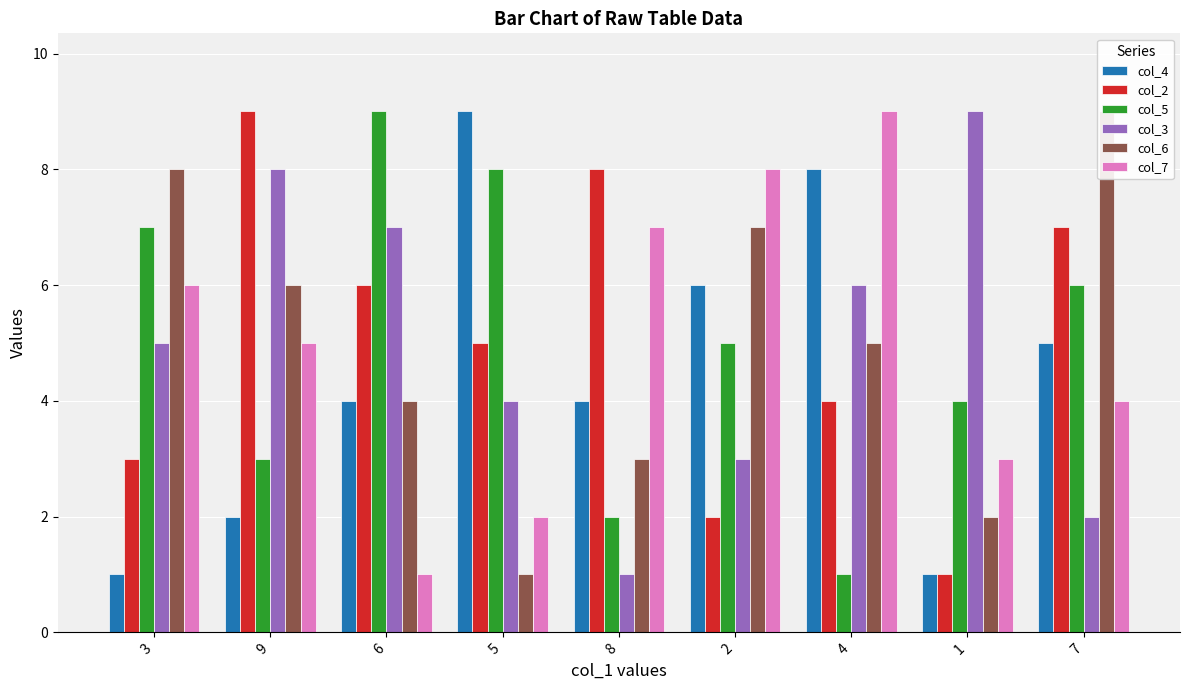

At how many categories does at least one series exceed 2?

9